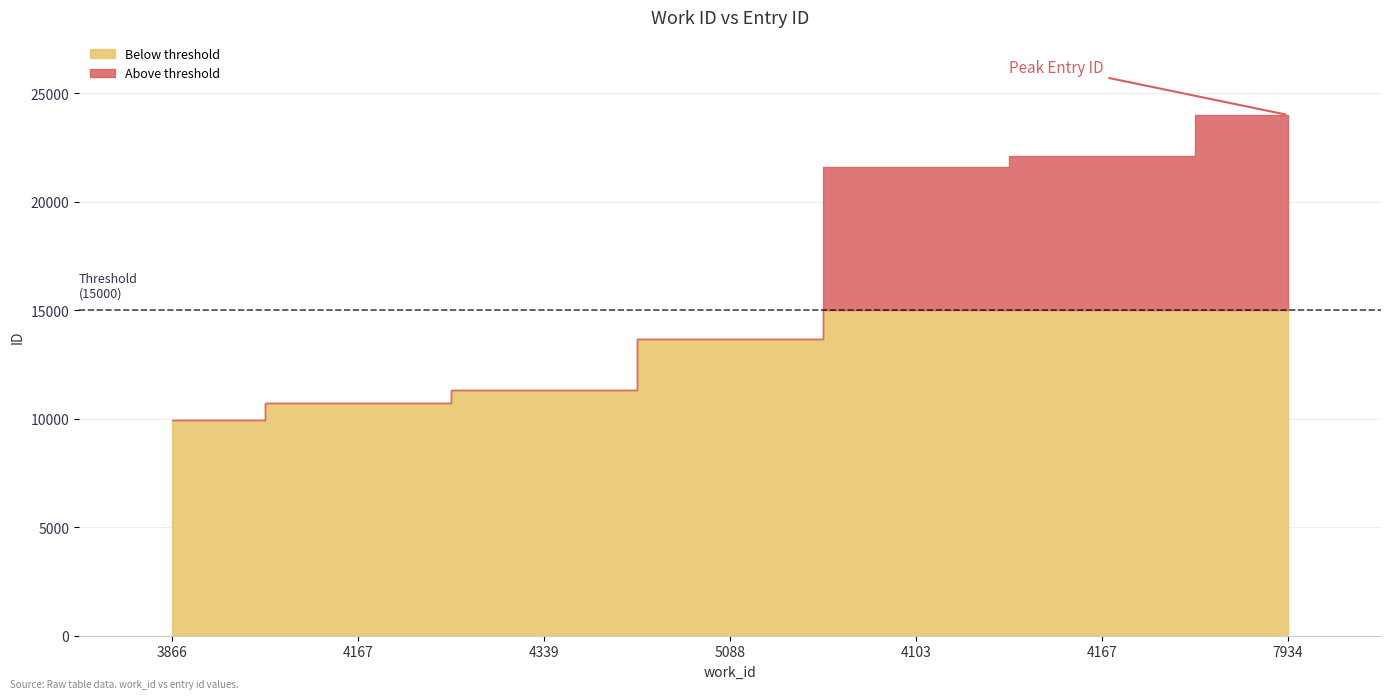

How many lines are shown in the chart?

1